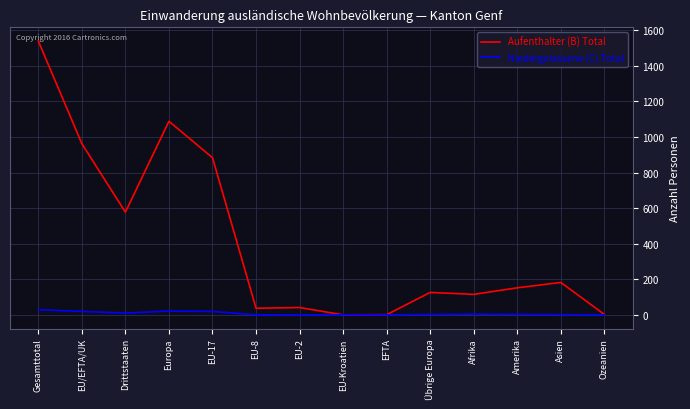

What is the sum of all Aufenthalter (B) Total values?

5705